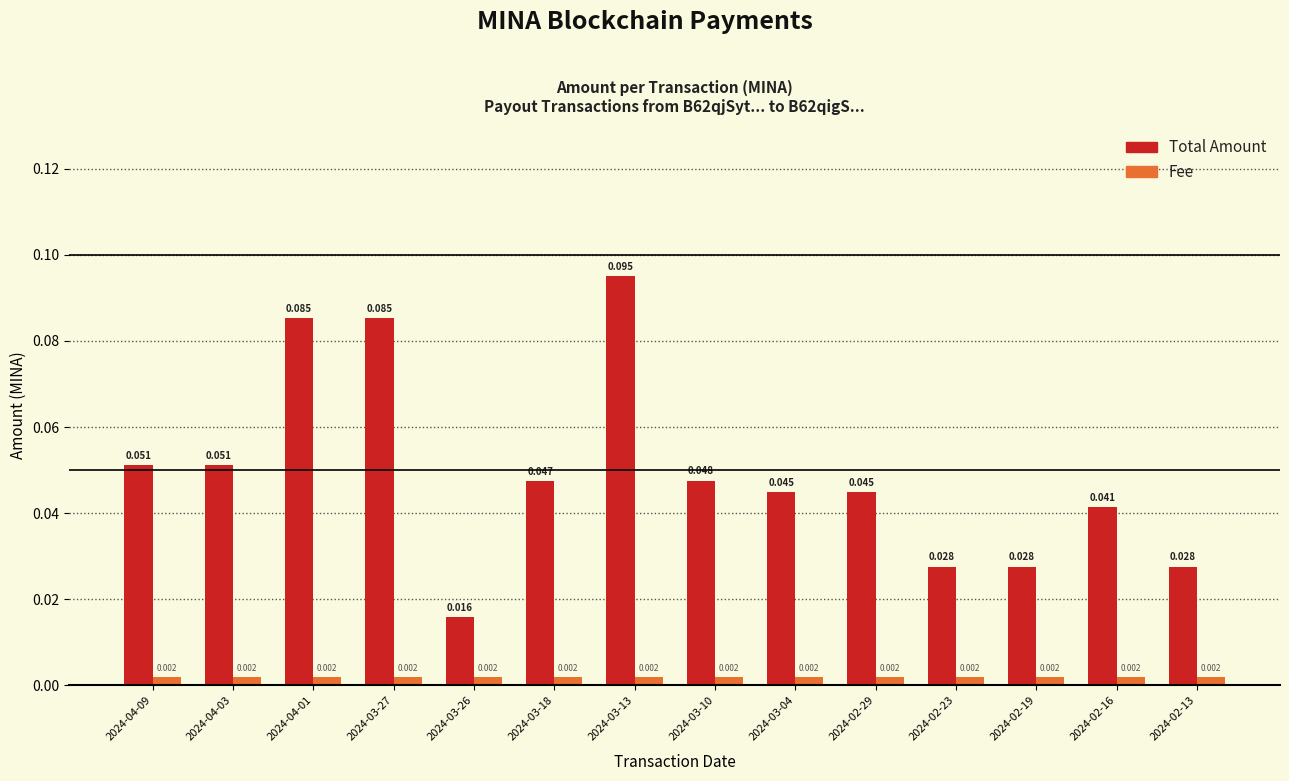

How many groups of bars are there?

14